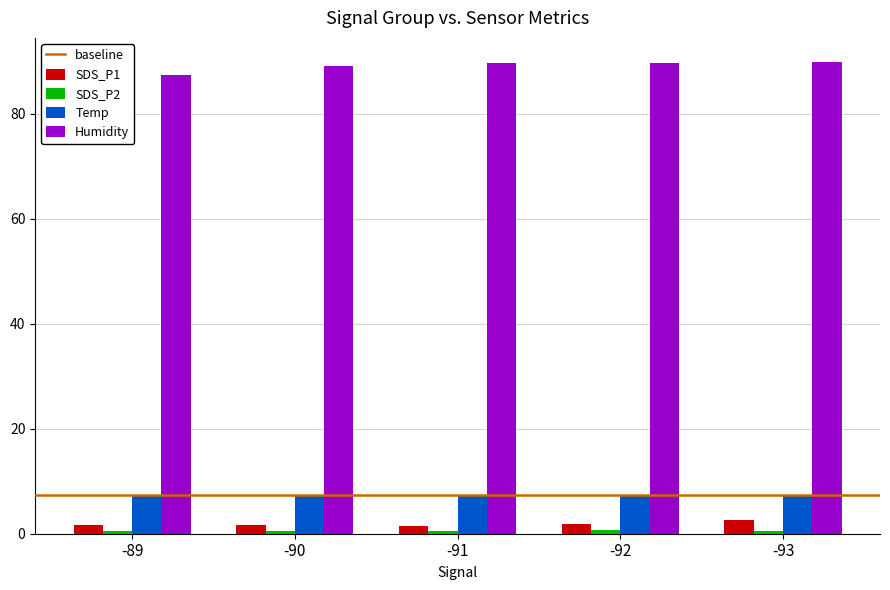

What is the maximum value for Humidity?

90.0